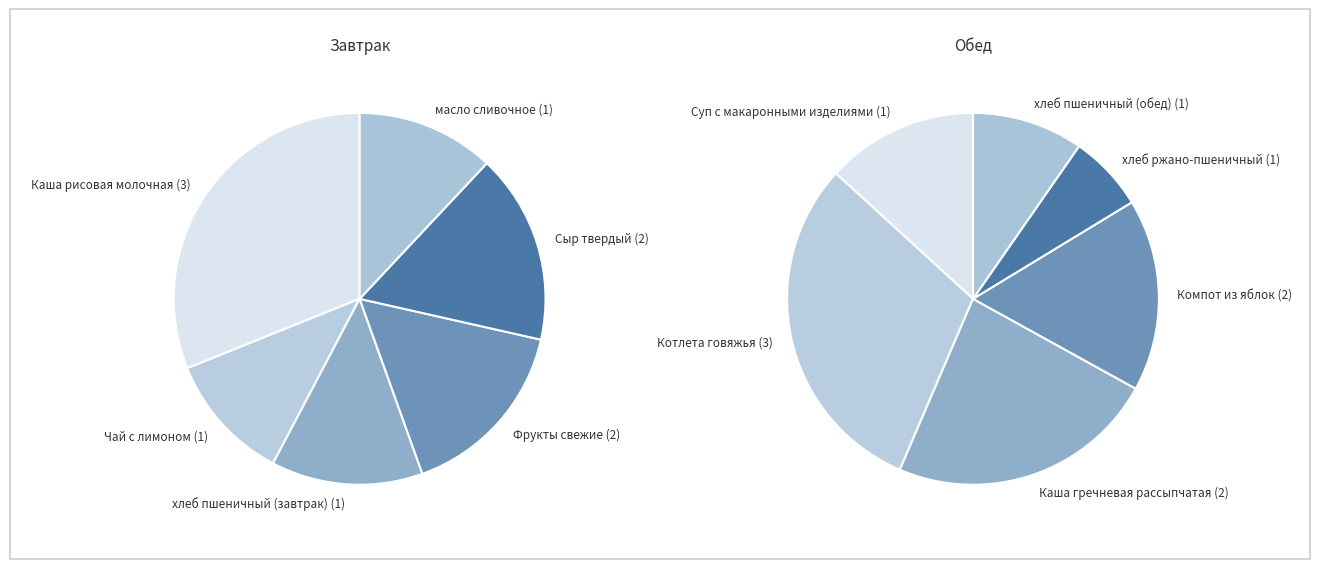

Count the number of slices in the pie.

12